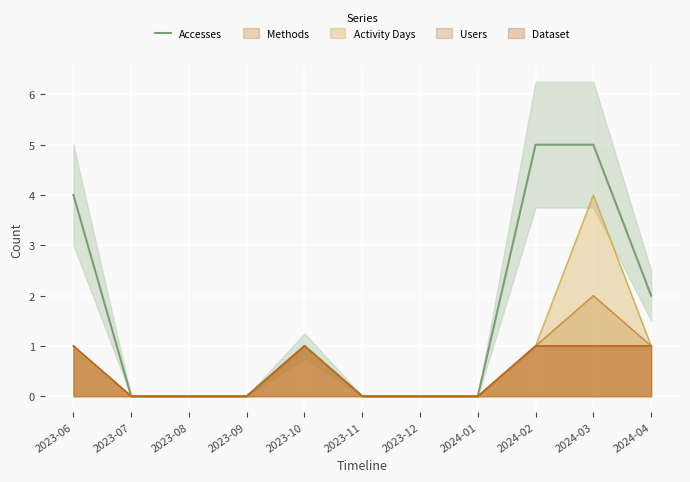

What is the sum of the values at 2024-03 and 2024-04?

7